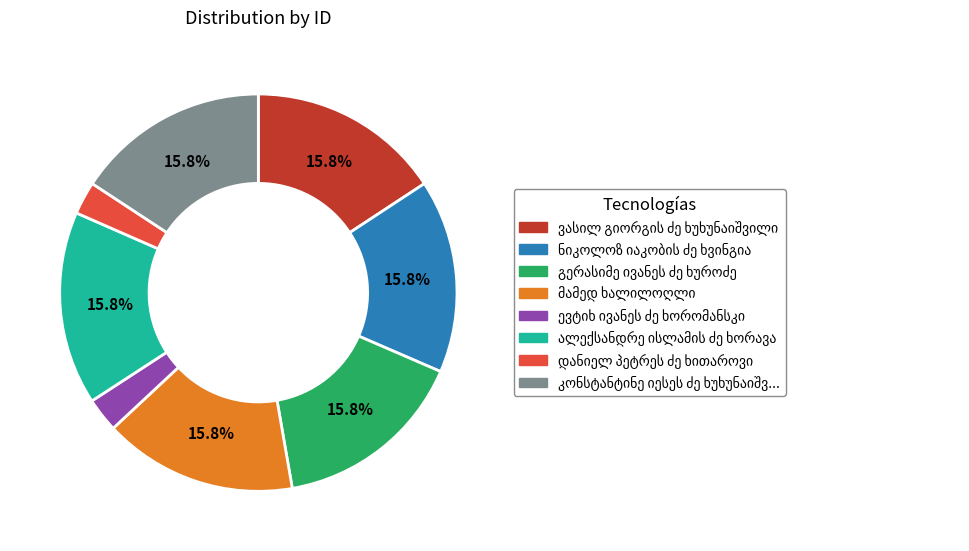

Is there any slice that represents more than half of the pie?

No